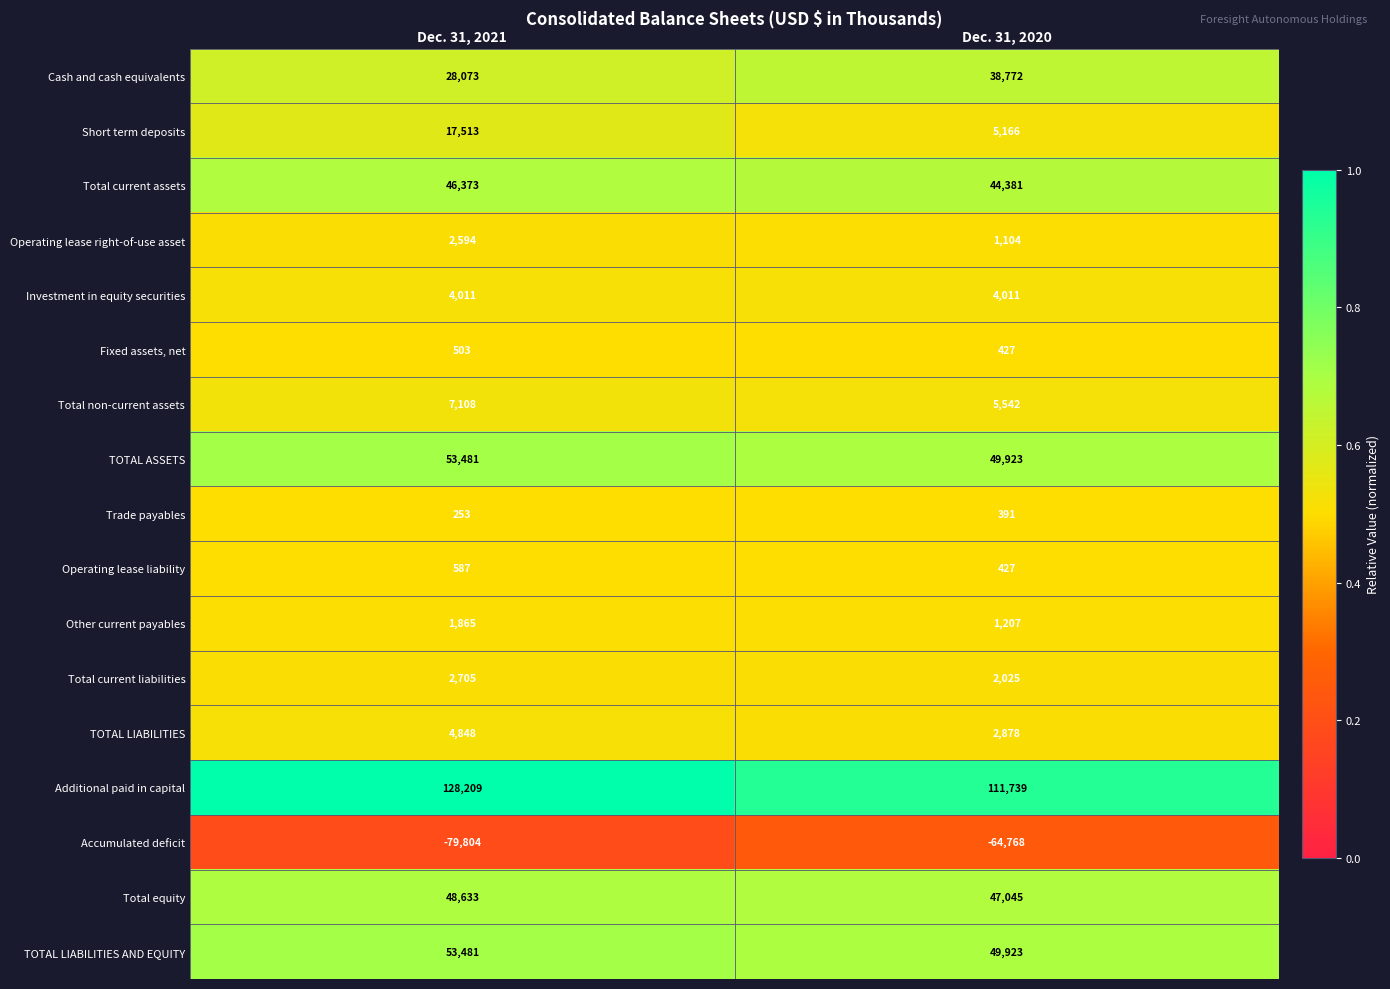

What is the approximate value of Other current payables at Dec. 31, 2020, to the nearest 100?

1200